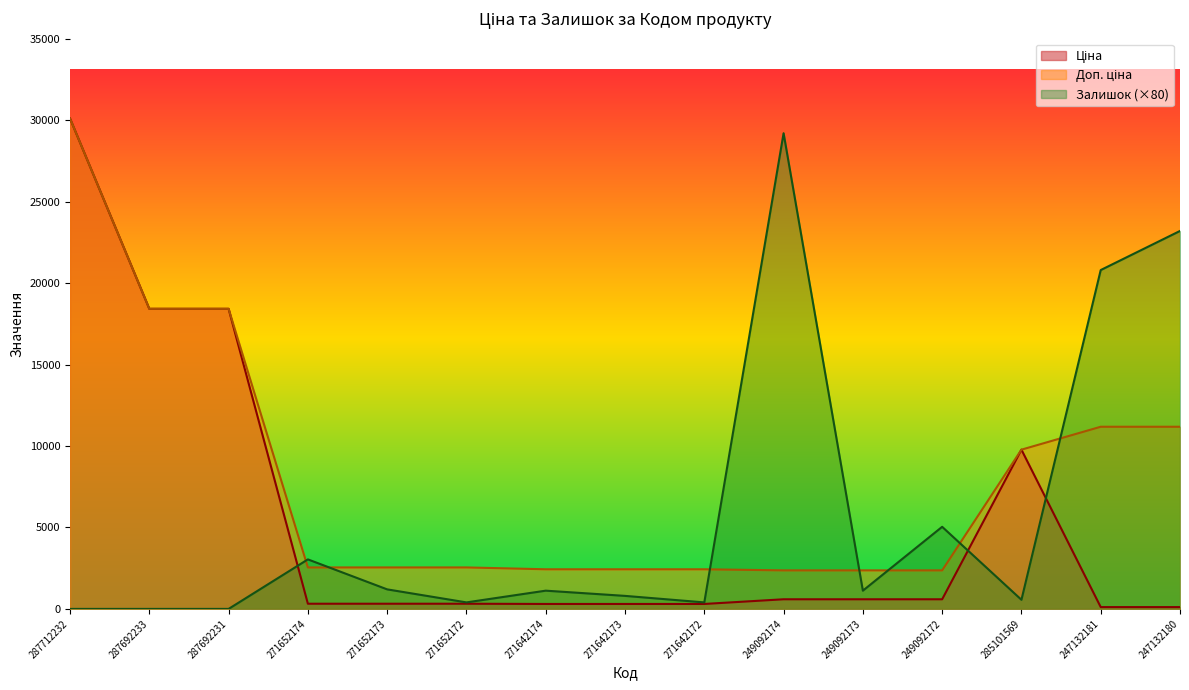

Which series ends up on top after the final intersection of Доп. ціна and Залишок?

Залишок